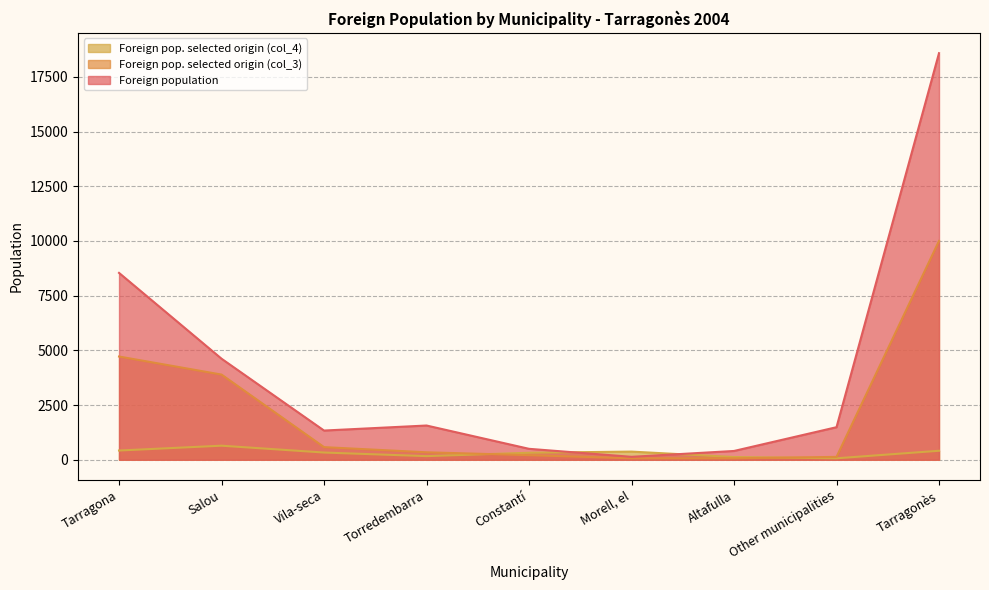

Which series ends up on top after the final intersection of Foreign pop. selected origin (col_4) and Foreign population?

Foreign population